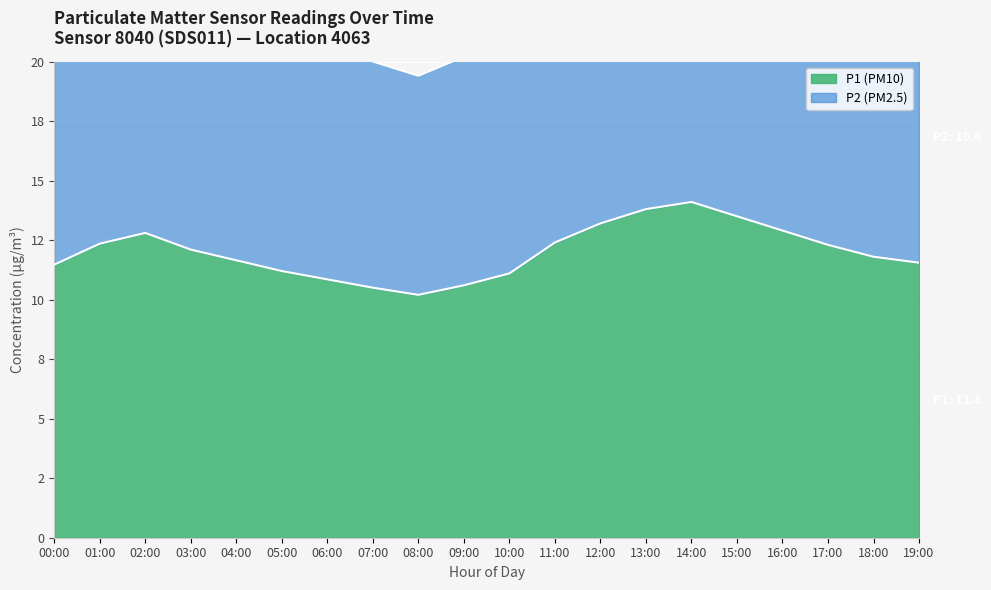

What position from the left is 16:00?

17